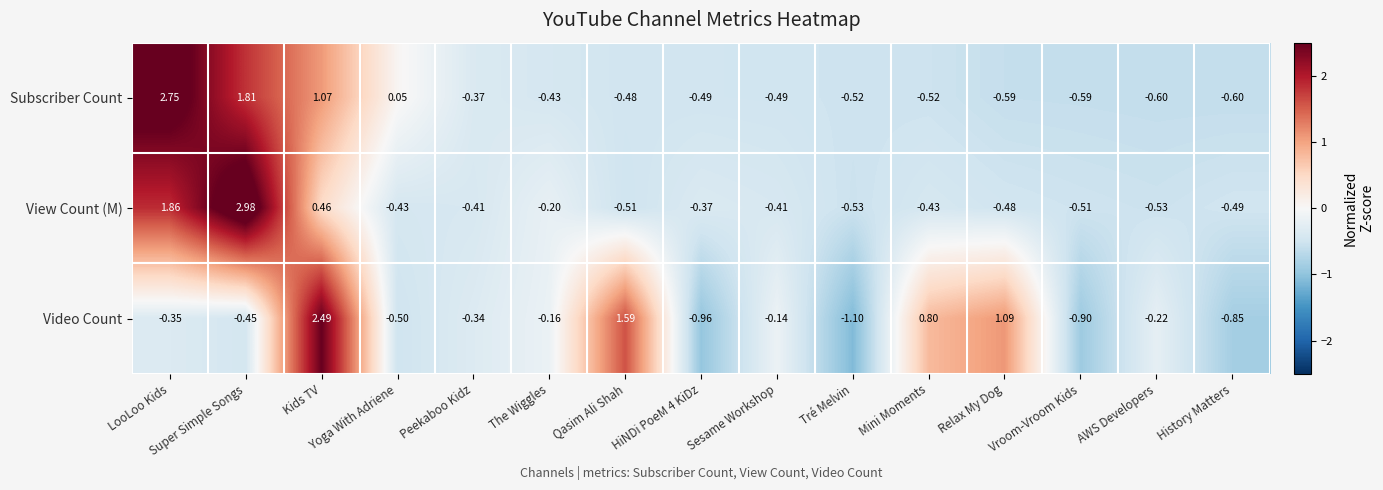

Which series has the widest spread of values?

Video Count